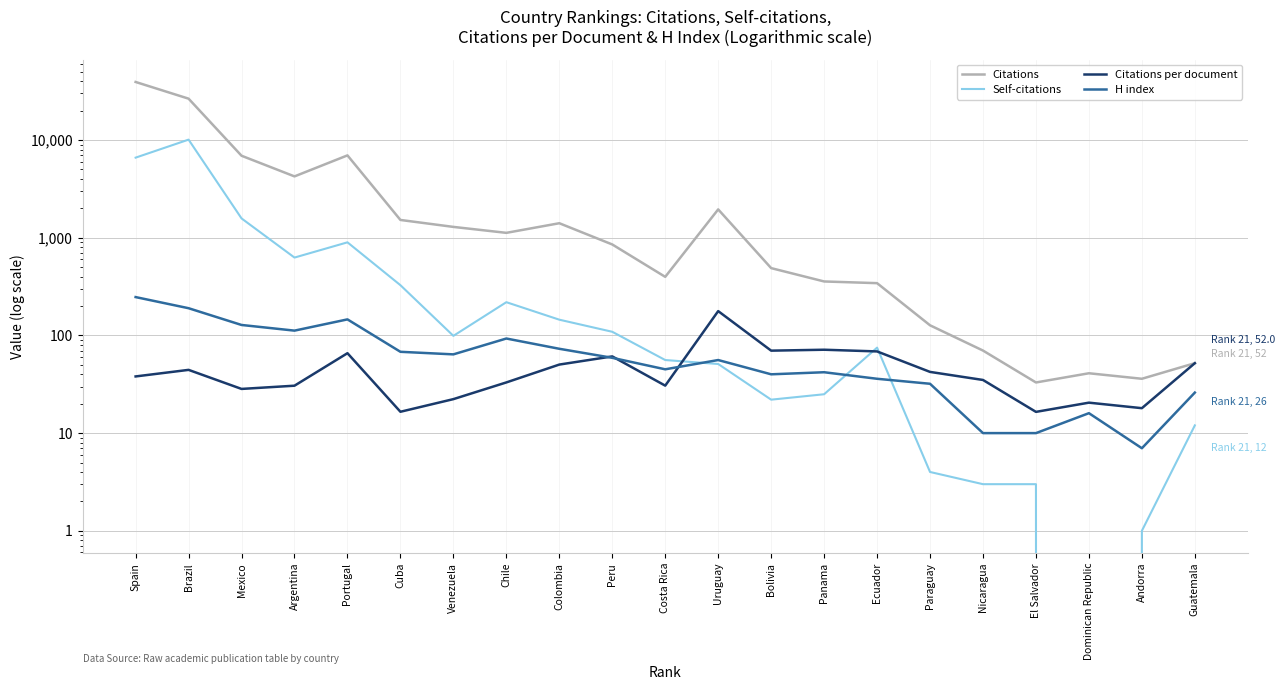

What is the spread (max minus min) of values at Spain?

39330.0